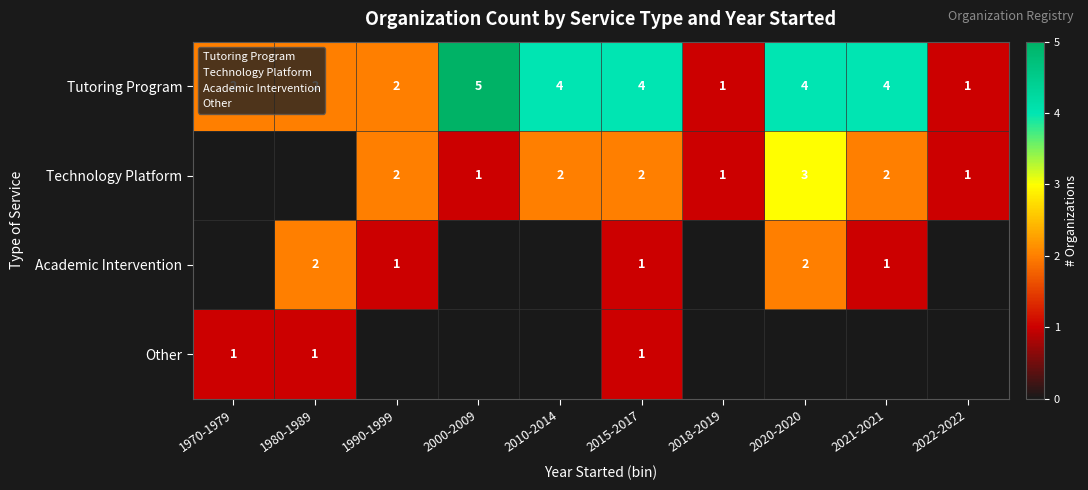

The Technology Platform series shows 0 at 2000-2009. True or false?

False